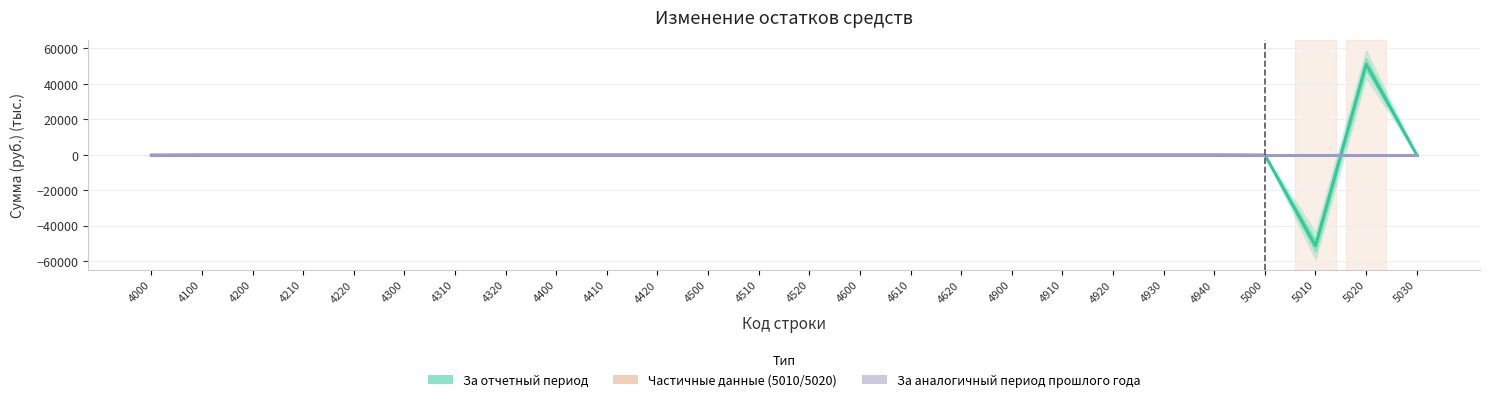

At which category is the sum across all series the highest?

5020